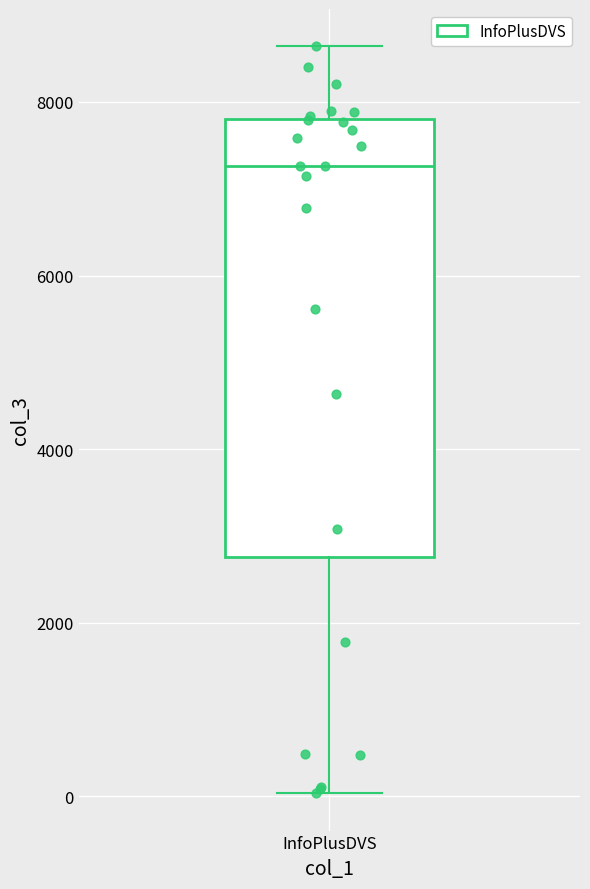

Where is the upper edge of the box for InfoPlusDVS on the y-axis? The values are not printed on the chart, so give them approximately, as read against the axis.

7800